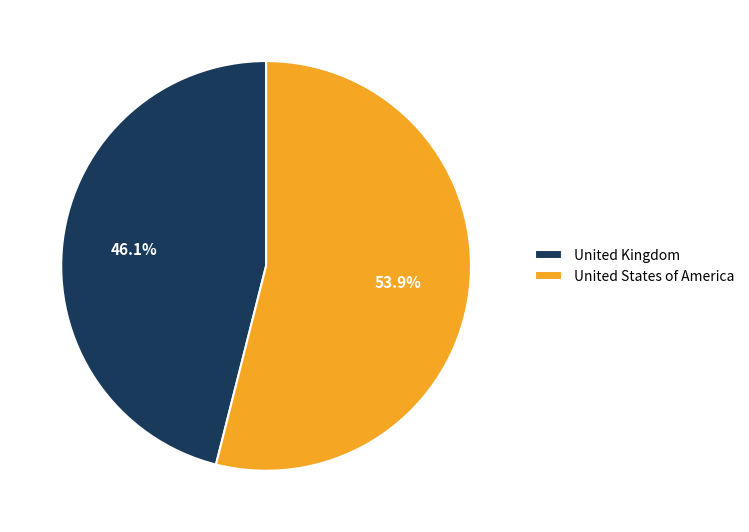

Combined, what portion of the pie is United States of America and United Kingdom?

100.0%